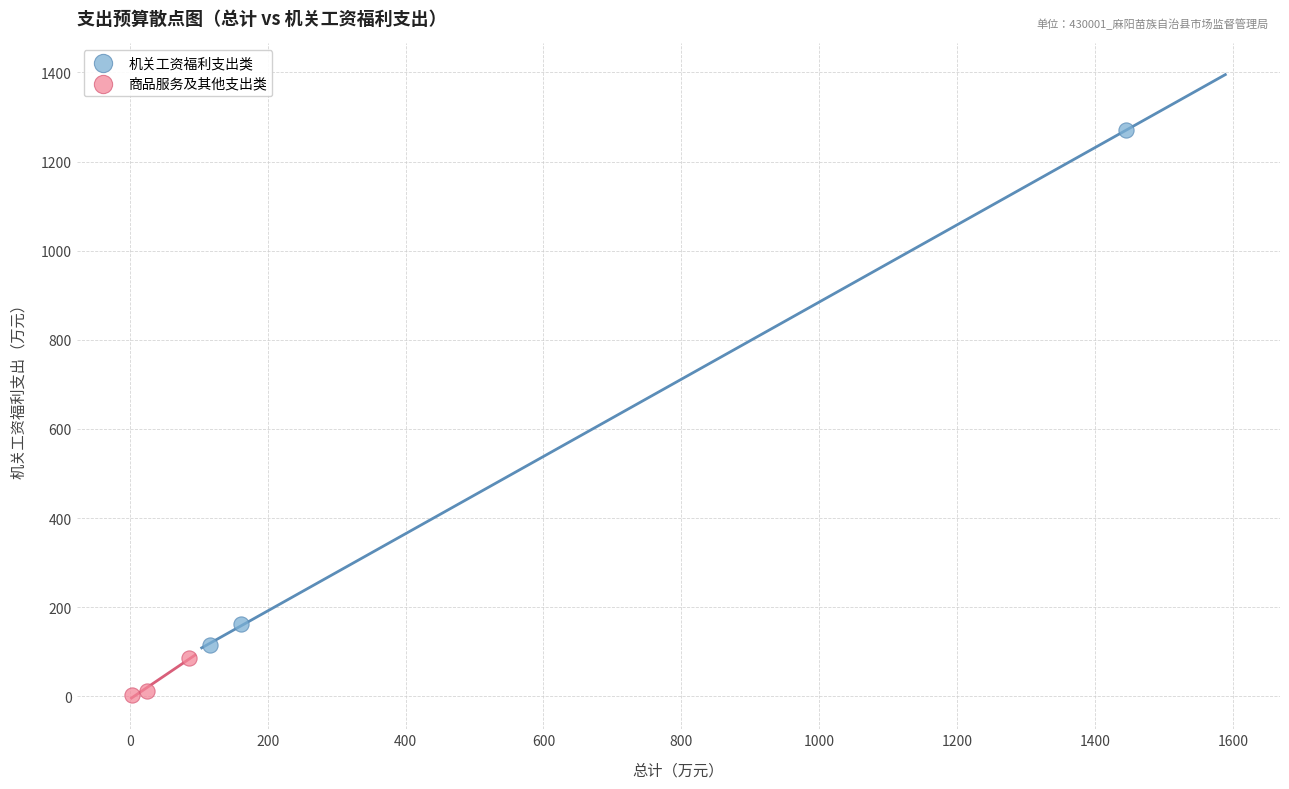

Which series contains the lowest Y value?

商品服务及其他支出类